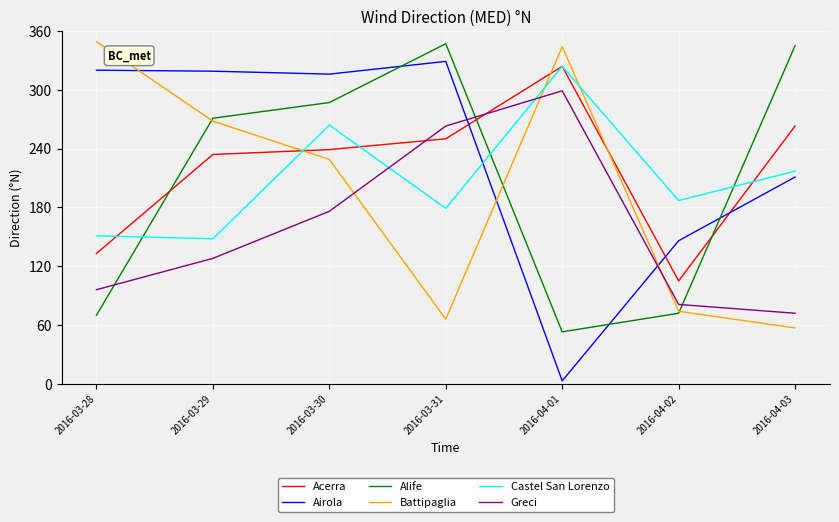

The value of Acerra at 2016-04-02 is 105. True or false?

True